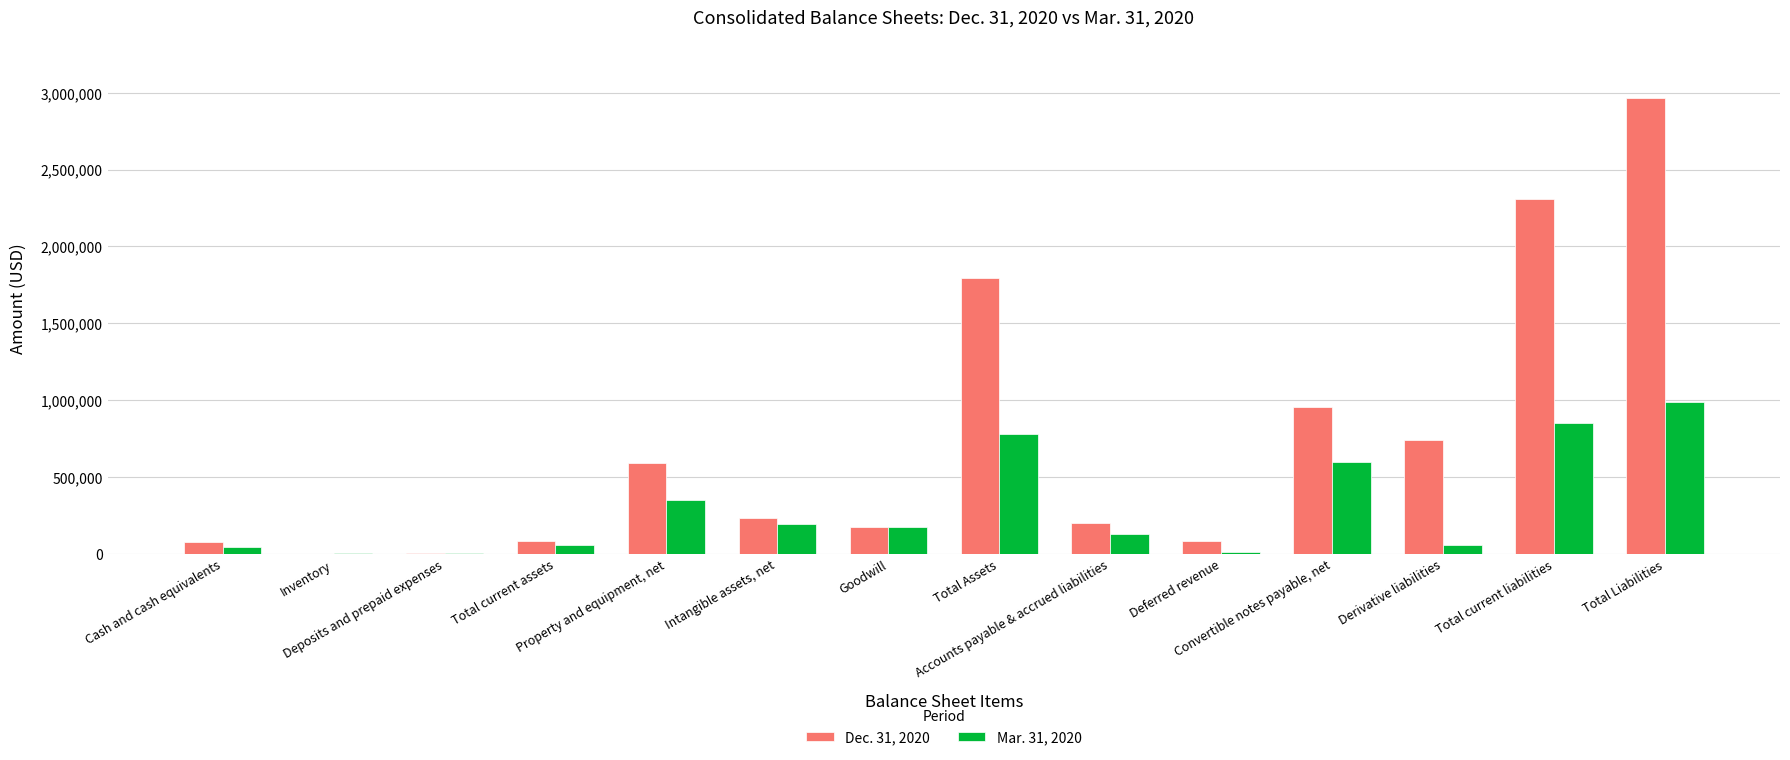

Where is Dec. 31, 2020 nearest to the value 1485058?

Total Assets